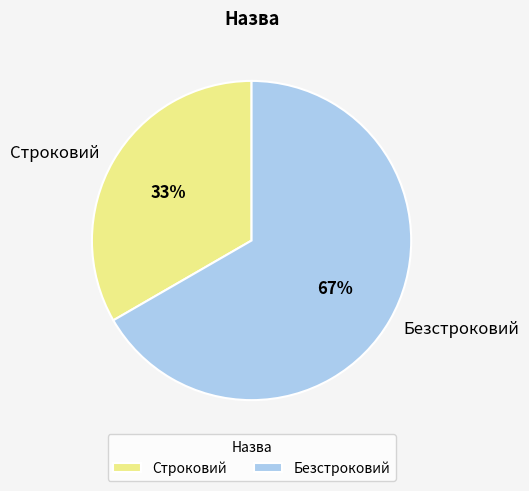

What percentage is the Безстроковий slice, to the nearest percent?

67%